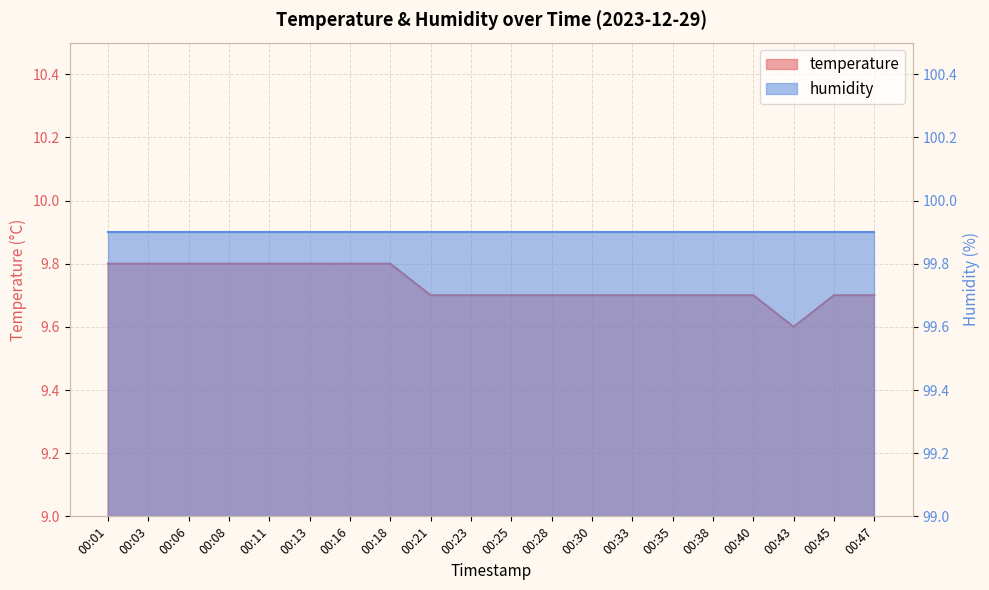

Reading left to right, extract all data points from this chart.

00:01=9.8	00:03=9.8	00:06=9.8	00:08=9.8	00:11=9.8	00:13=9.8	00:16=9.8	00:18=9.8	00:21=9.7	00:23=9.7	00:25=9.7	00:28=9.7	00:30=9.7	00:33=9.7	00:35=9.7	00:38=9.7	00:40=9.7	00:43=9.6	00:45=9.7	00:47=9.7